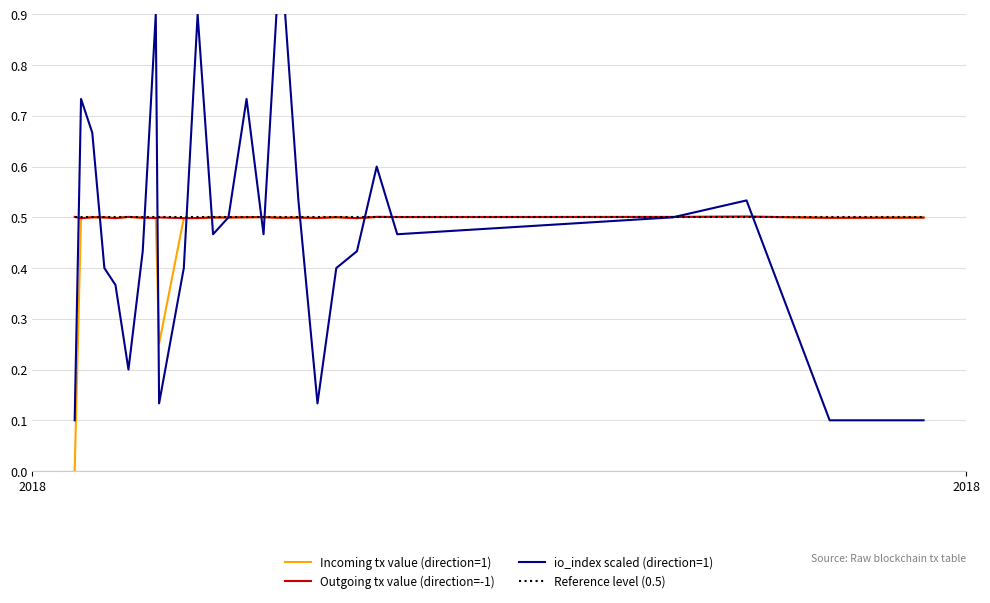

What is the maximum value for Reference level (0.5)?

0.5